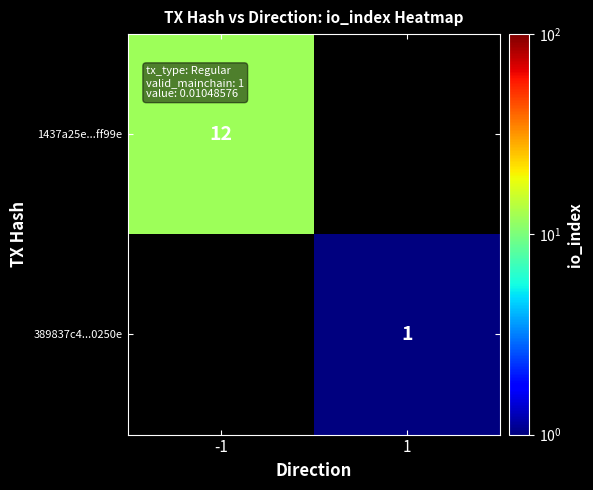

True or false: 389837c4...0250e has a value of 1 at 1.

True